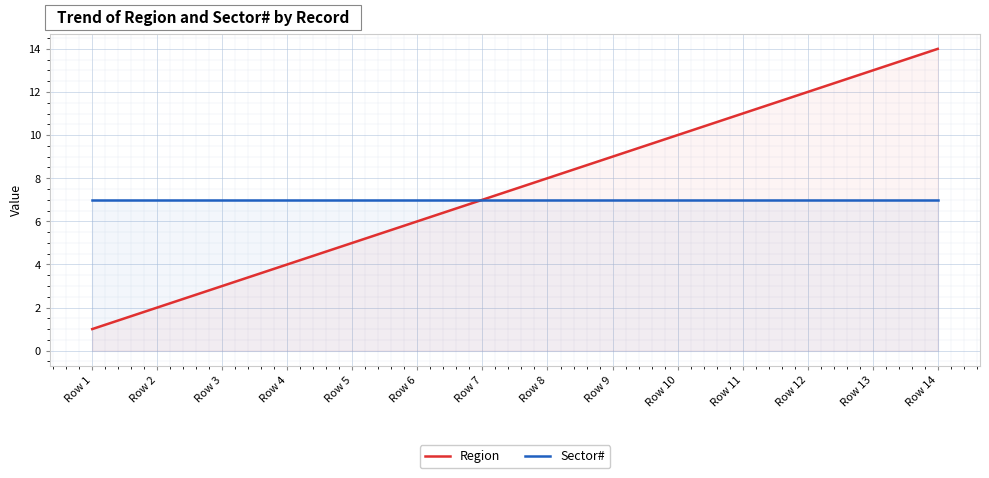

Reading left to right, what are all the values shown in this chart?

Region: 1	2	3	4	5	6	7	8	9	10	11	12	13	14
Sector#: 7	7	7	7	7	7	7	7	7	7	7	7	7	7